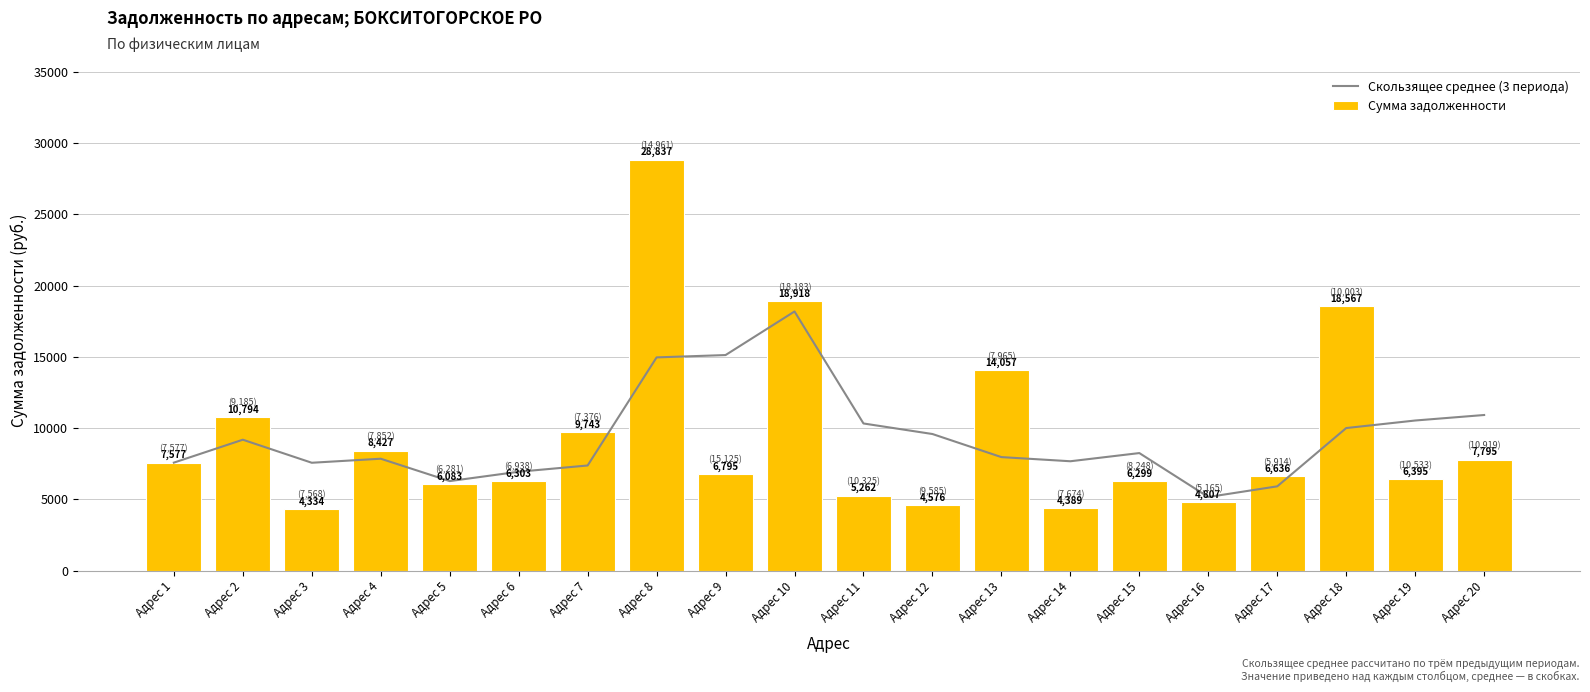

Which series has the largest total across all categories?

Скользящее среднее (3 периода)